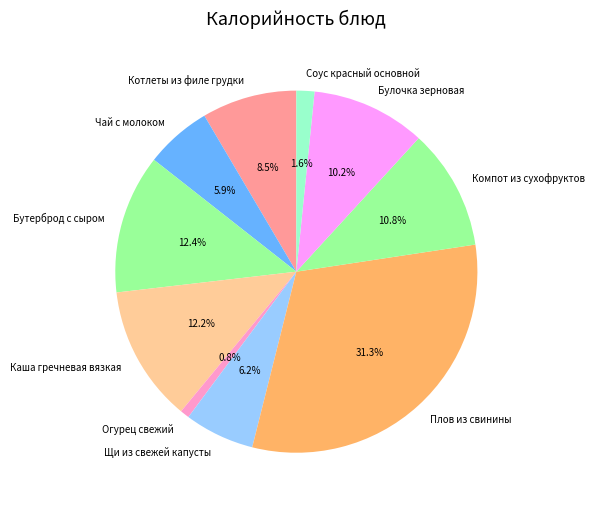

Is there a majority slice in this chart?

No